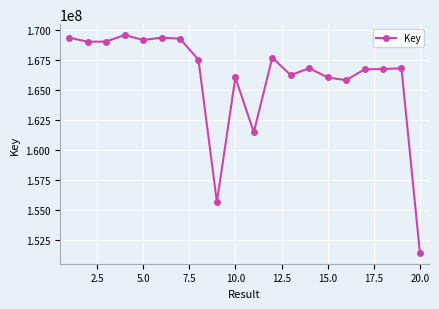

What is the value of the 5th point from the left?

169197301